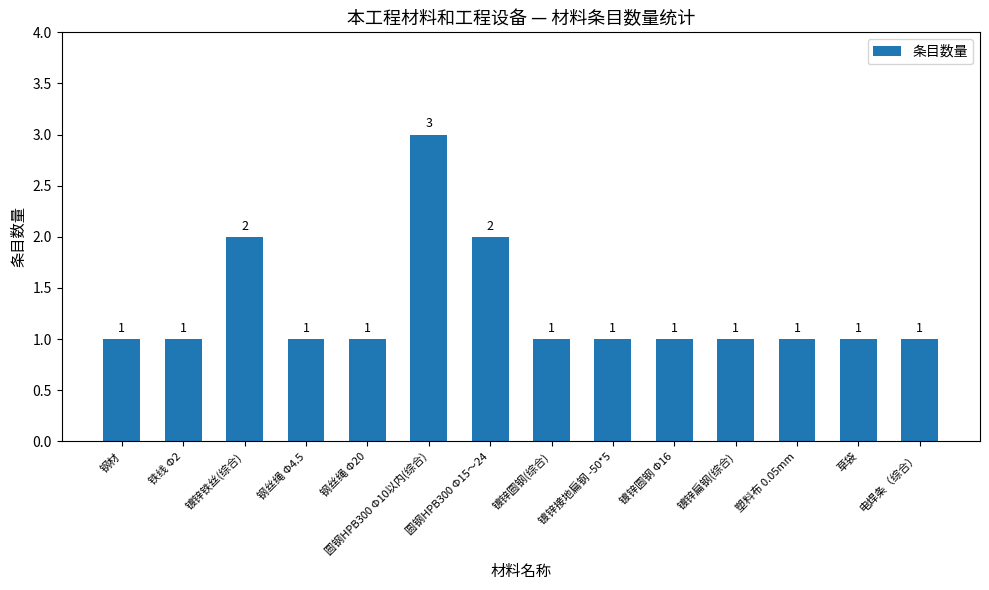

The value at 镀锌圆钢(综合) is 1. True or false?

True